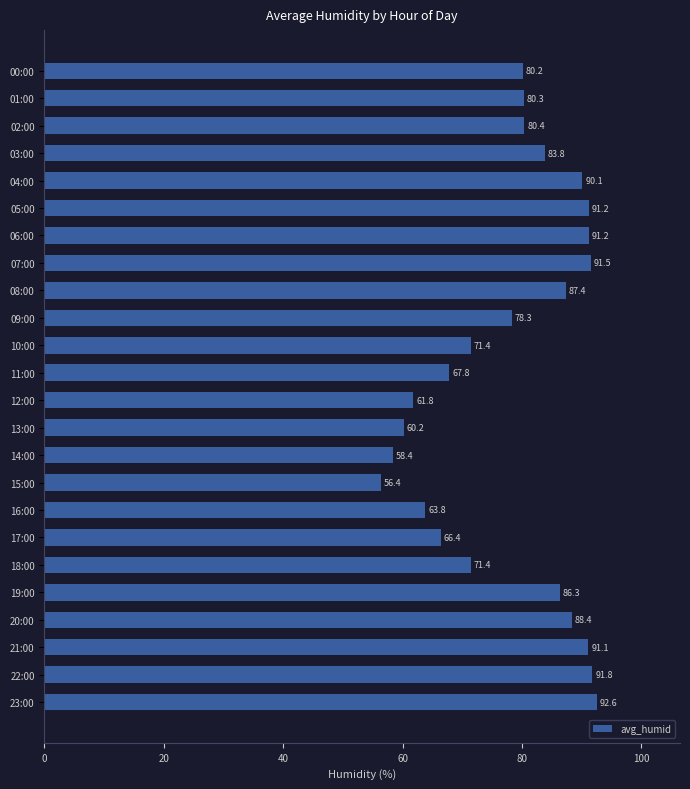

What is the approximate value at 13:00?

60.2